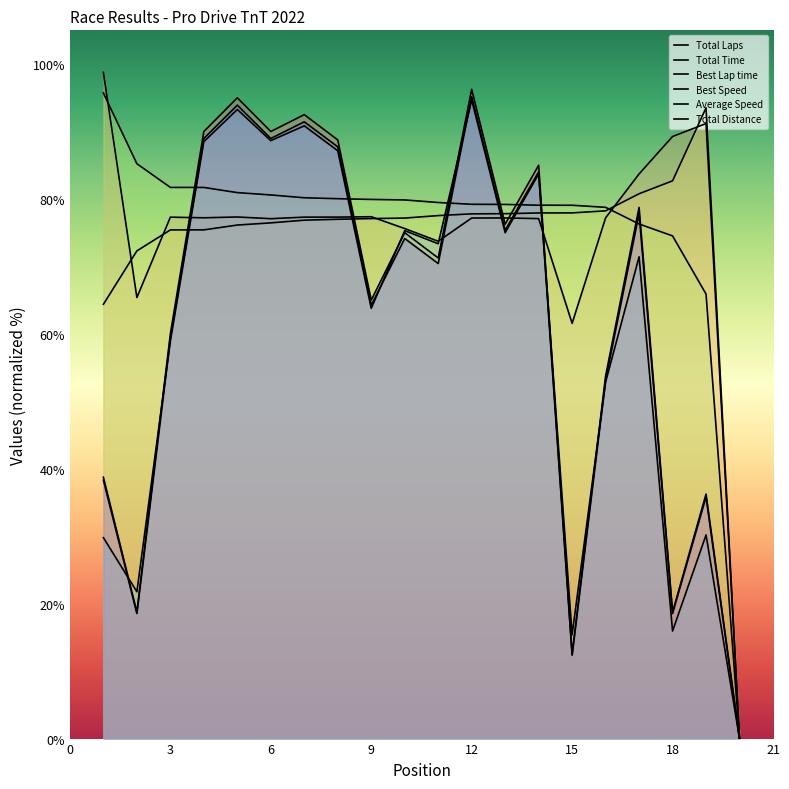

True or false: Total Time has a value of 77.4 at 9.

True